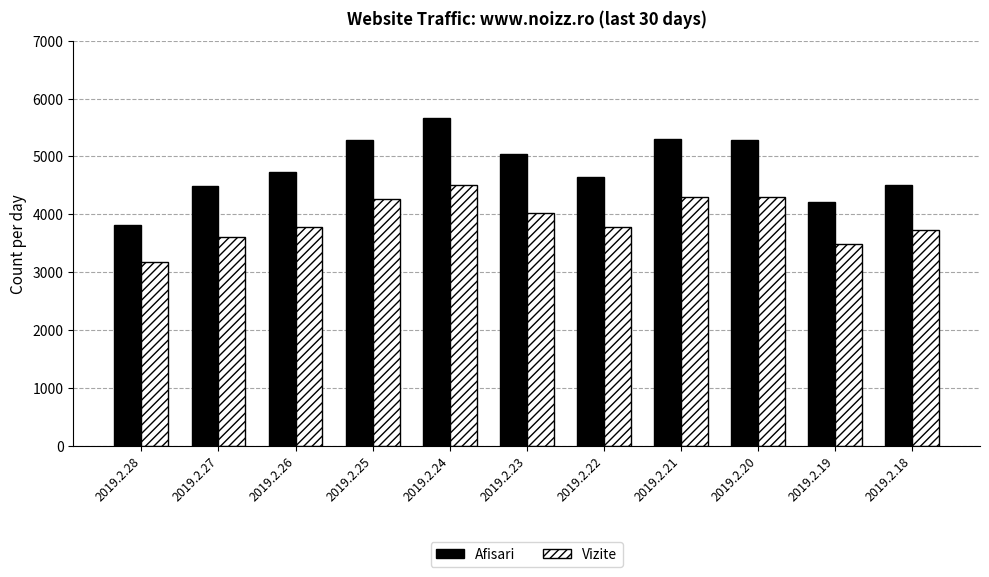

The value of Afisari at 2019.2.22 is 4641. True or false?

True